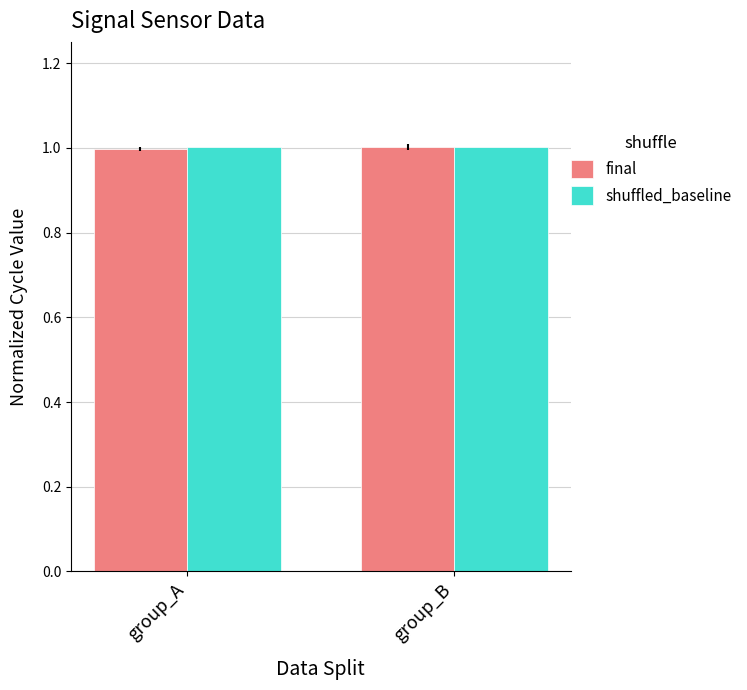

Is it true that final equals 1.0 at group_A?

True